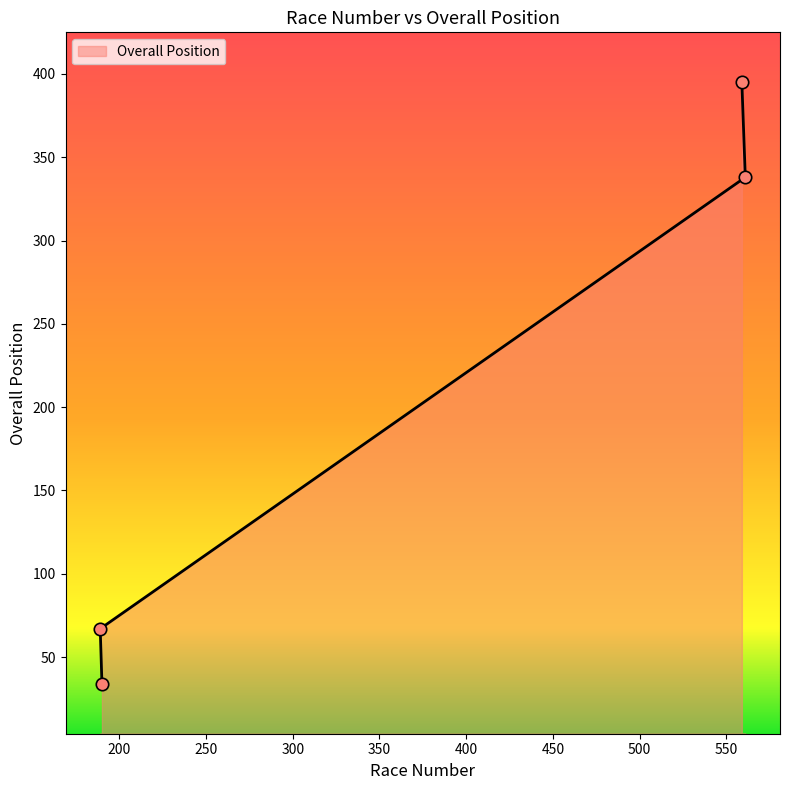

Which has a higher value, 559 or 190?

559